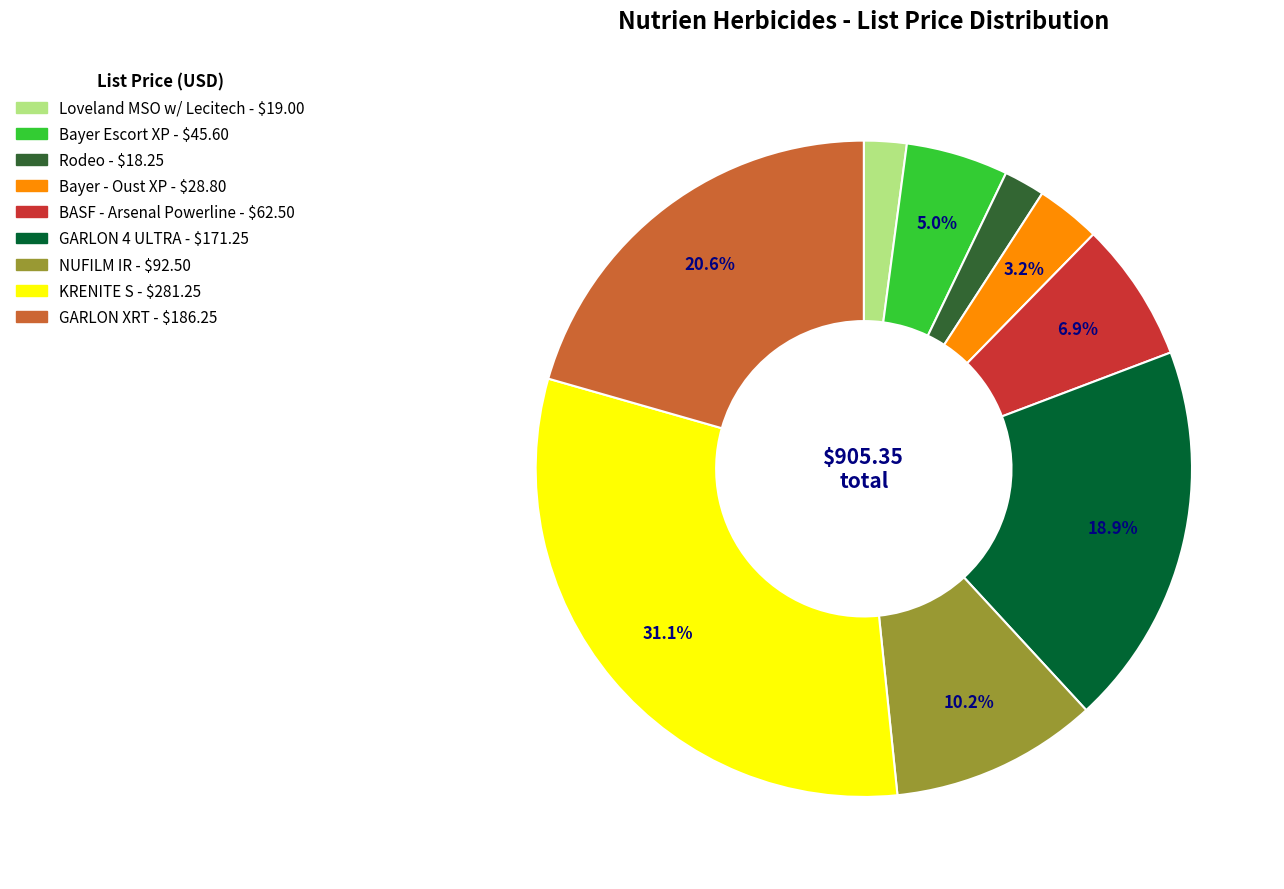

To the nearest percent, what percentage of the pie is Loveland MSO w/ Lecitech?

2%